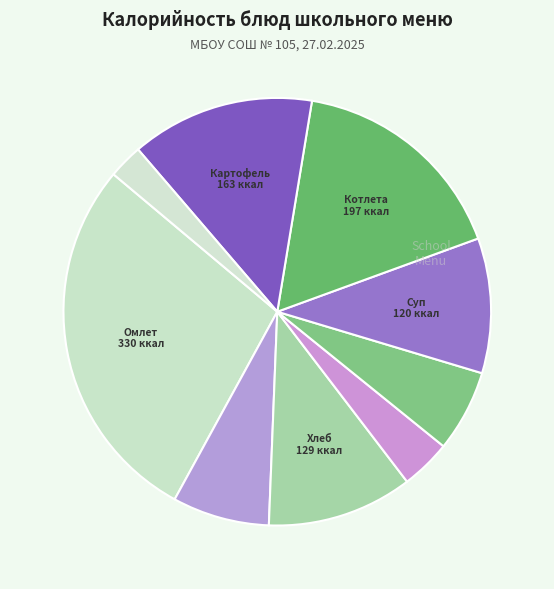

Does any single category account for the majority?

No